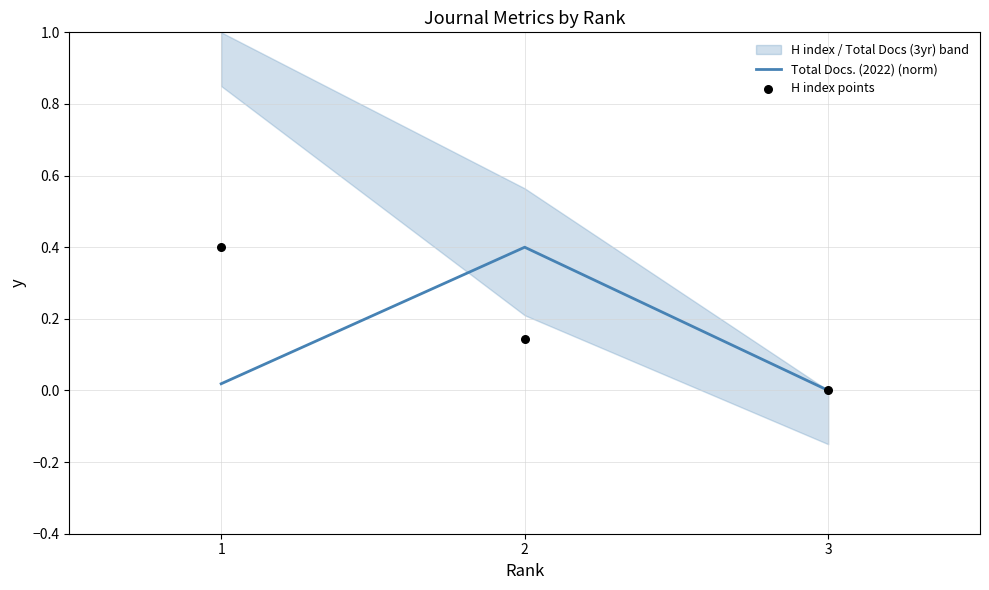

At how many categories does at least one series exceed 0?

2